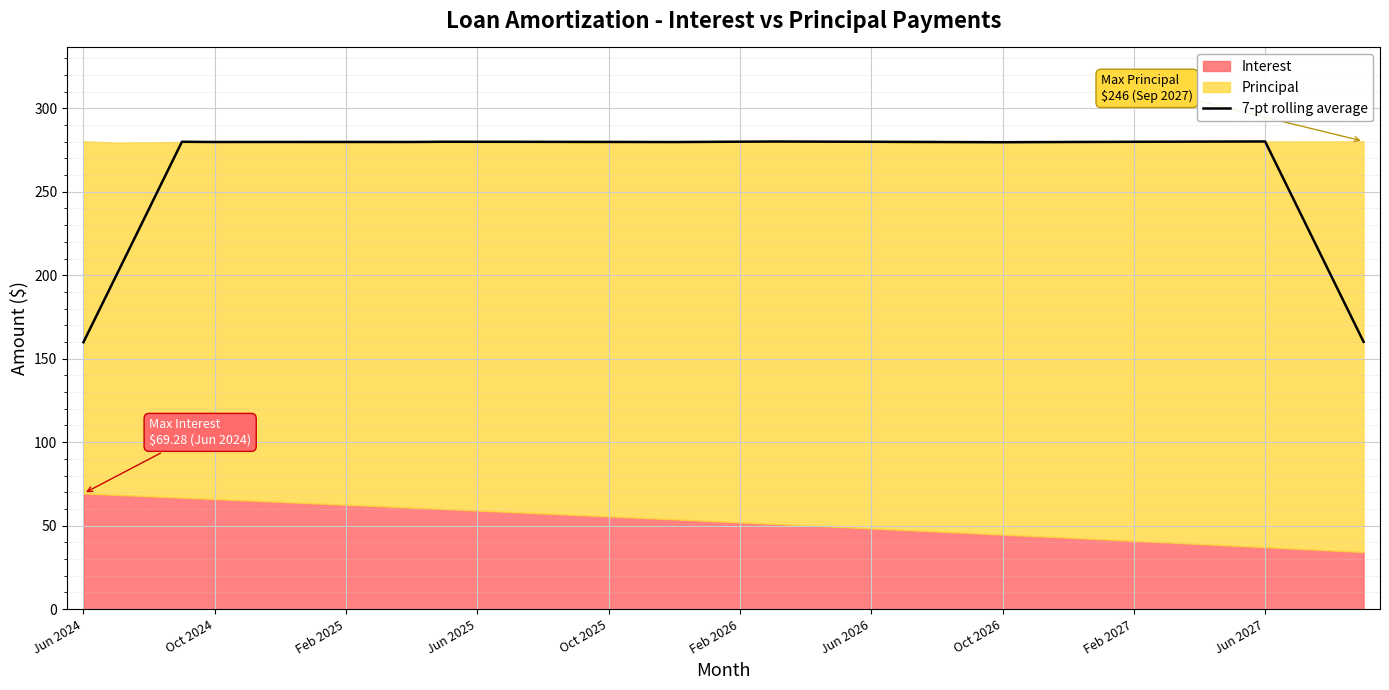

What is the sum of all values?

10715.2